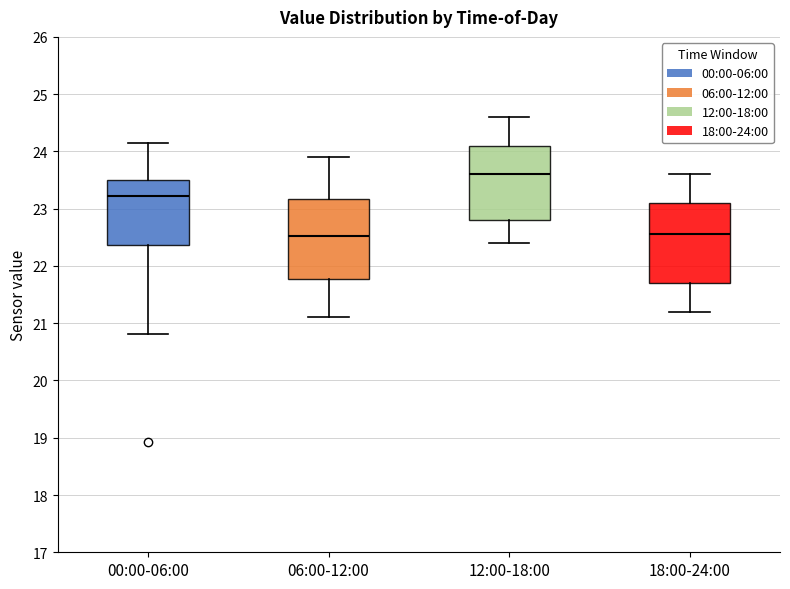

Which box has the highest median line?

12:00-18:00